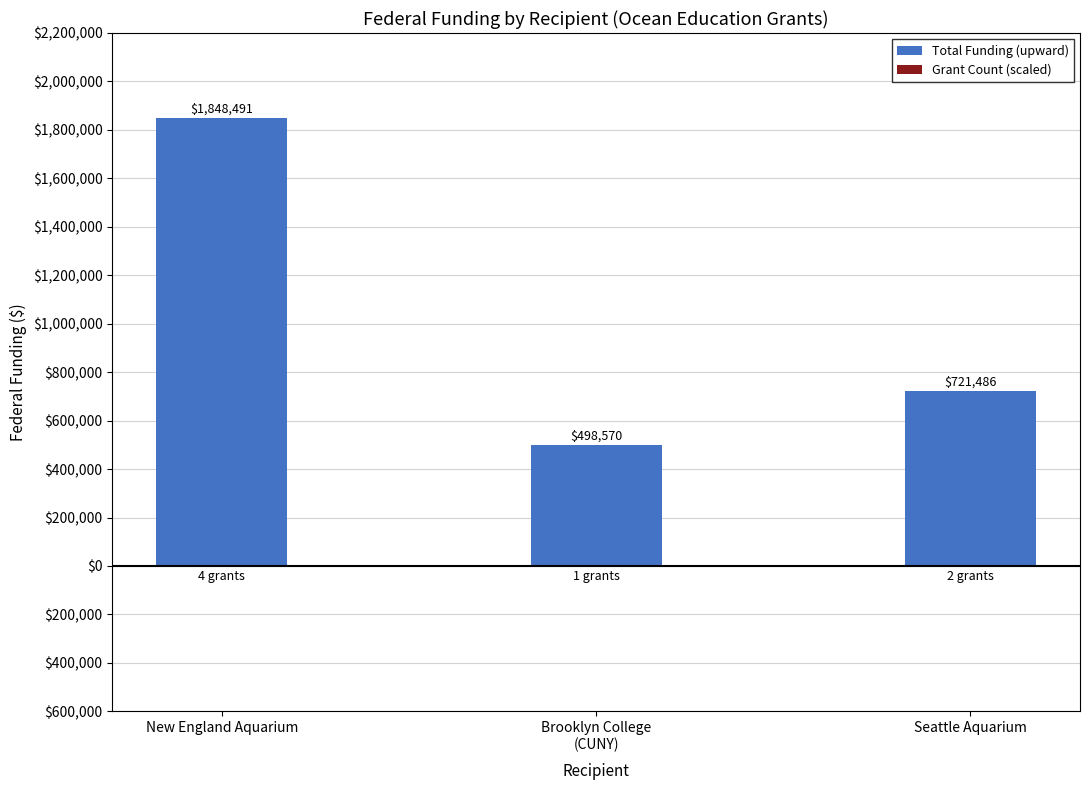

At which category does the chart reach its minimum across all series?

New England Aquarium